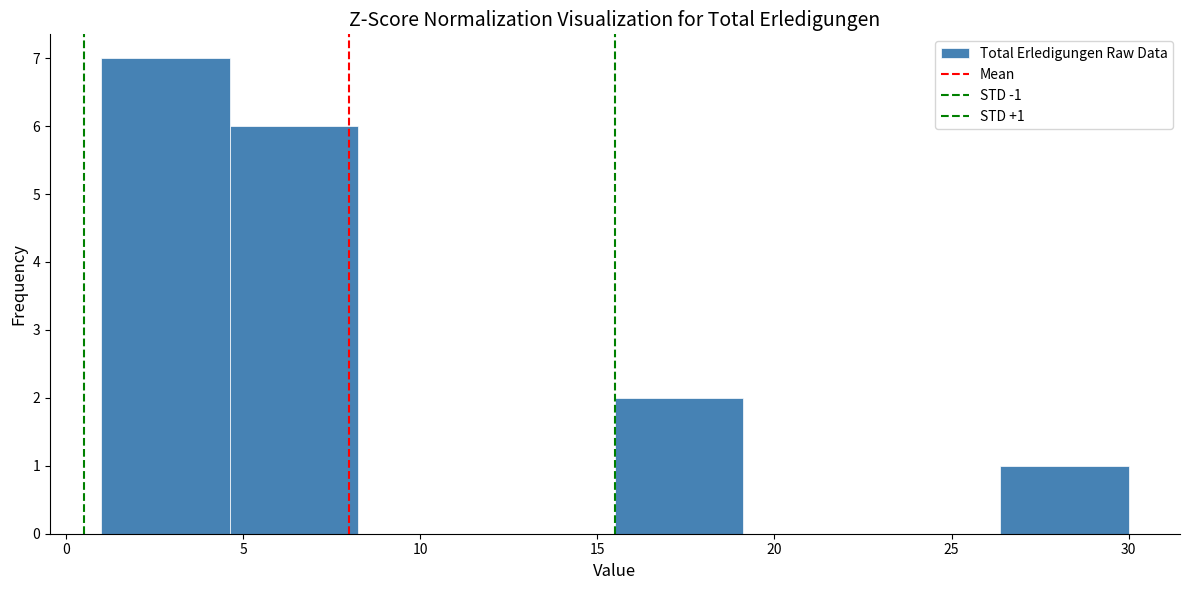

Which range on the x-axis has the tallest bar?

1.0 to 4.5